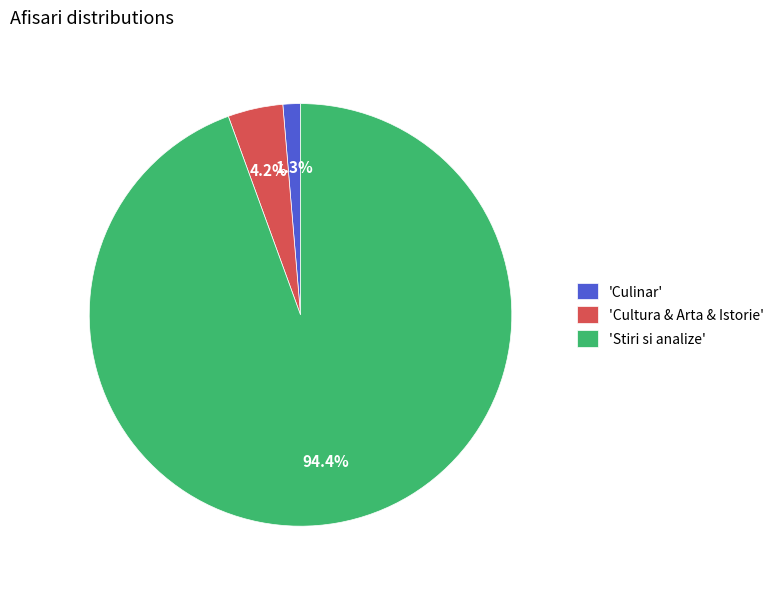

What is the smallest slice in the pie chart?

'Culinar'